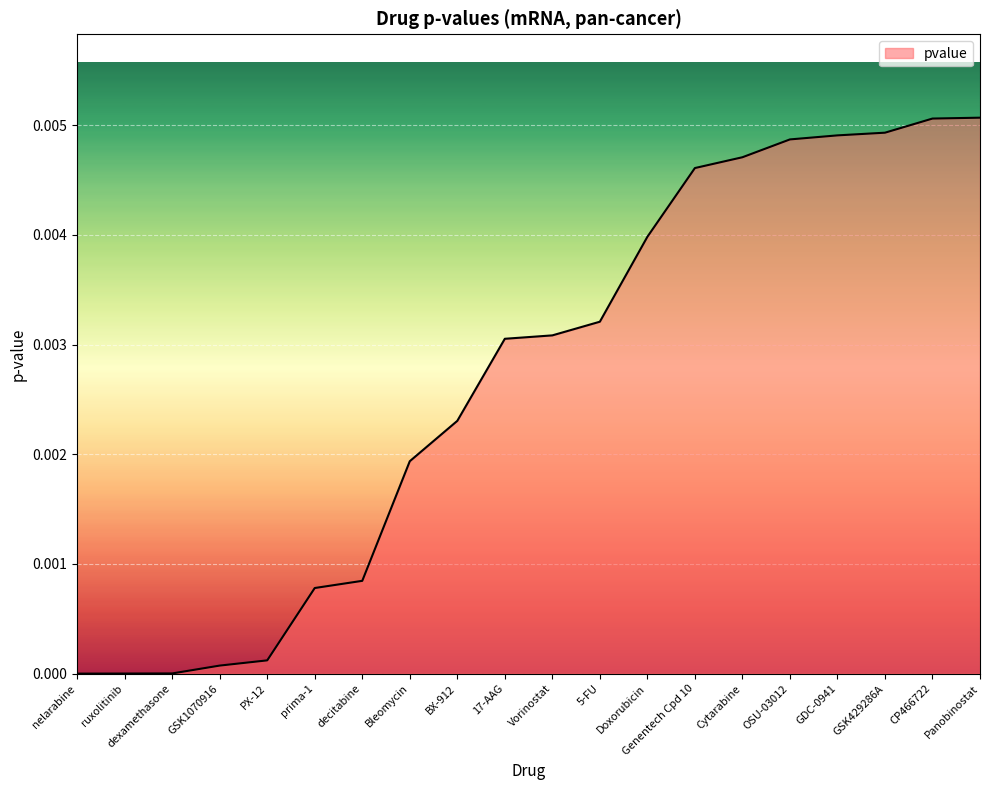

Between Doxorubicin and GSK1070916, which is larger?

Doxorubicin